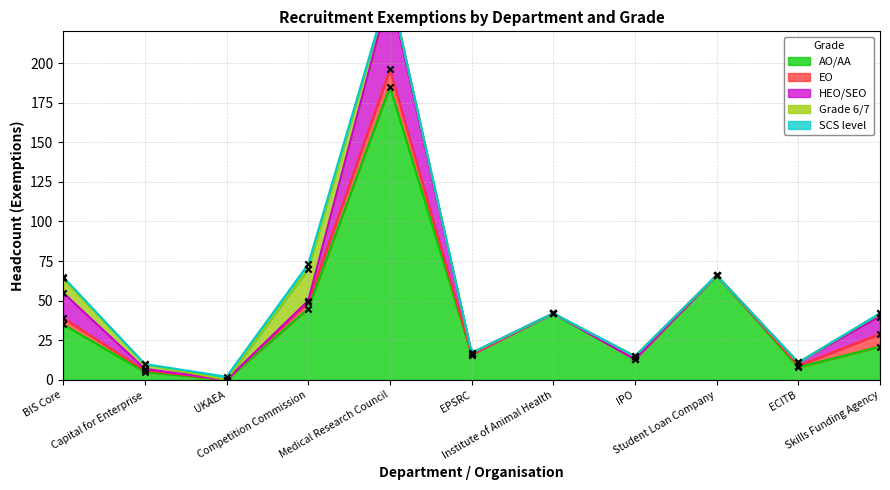

Which series has the largest total across all categories?

AO/AA